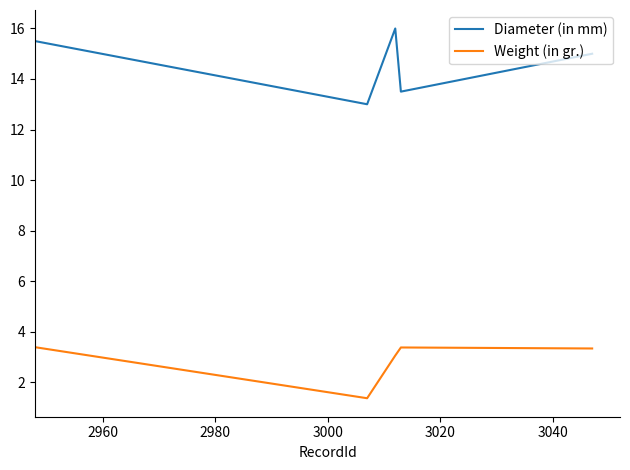

Which series has the largest range (max minus min)?

Diameter (in mm)